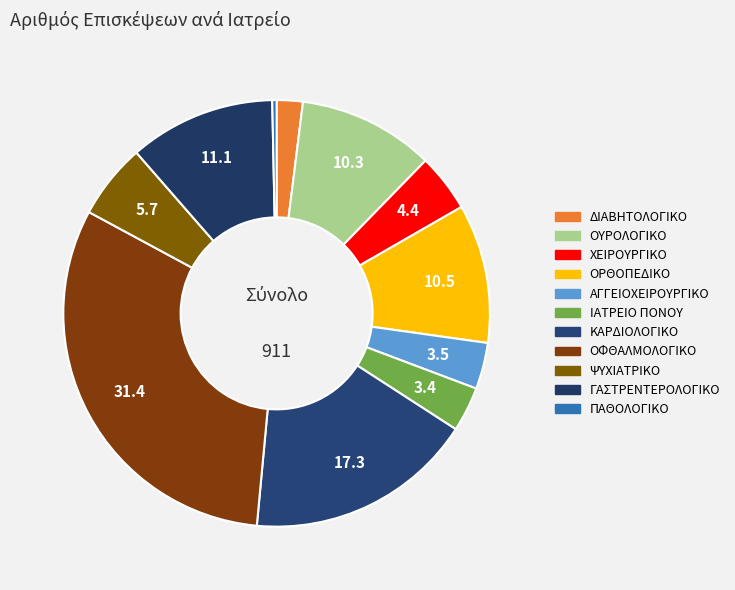

How many segments does this pie chart have?

11